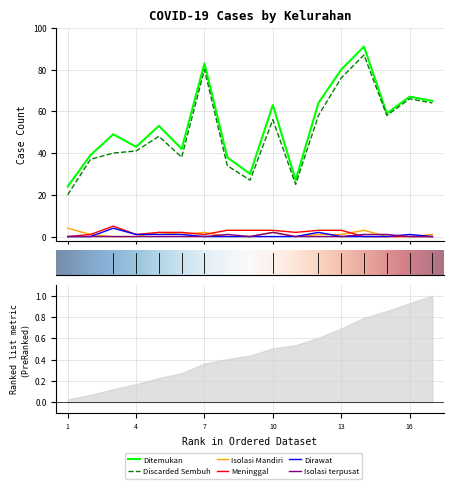

Which series has the largest total across all categories?

Ditemukan